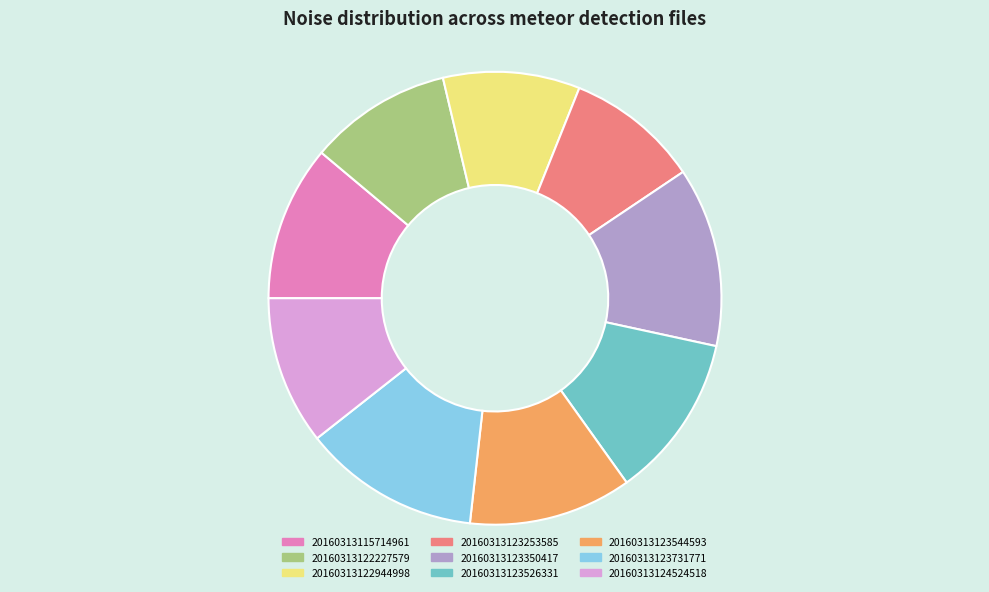

Is 20160313123544593 the majority of the pie?

No